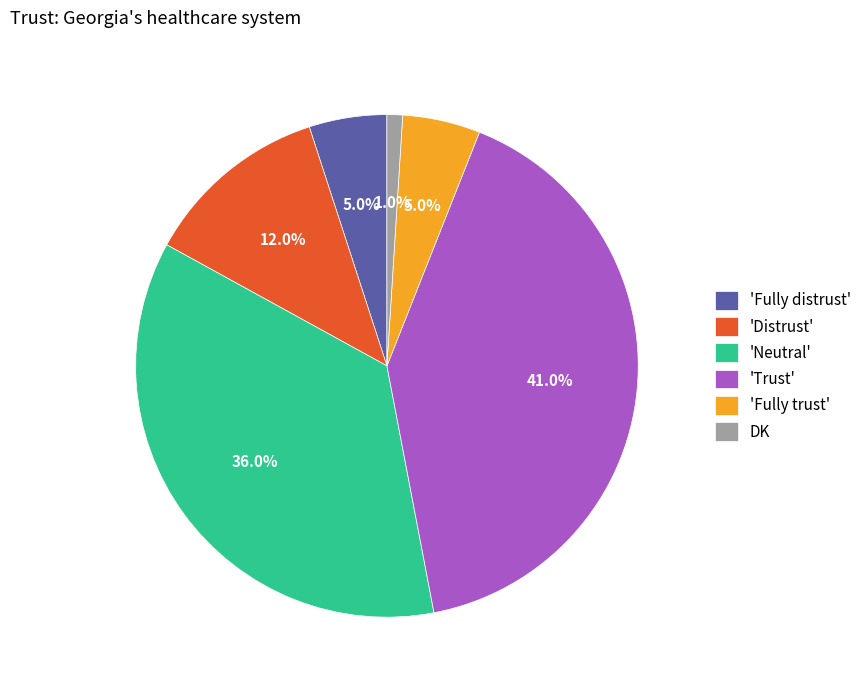

What portion of the pie excludes DK?

99.0%